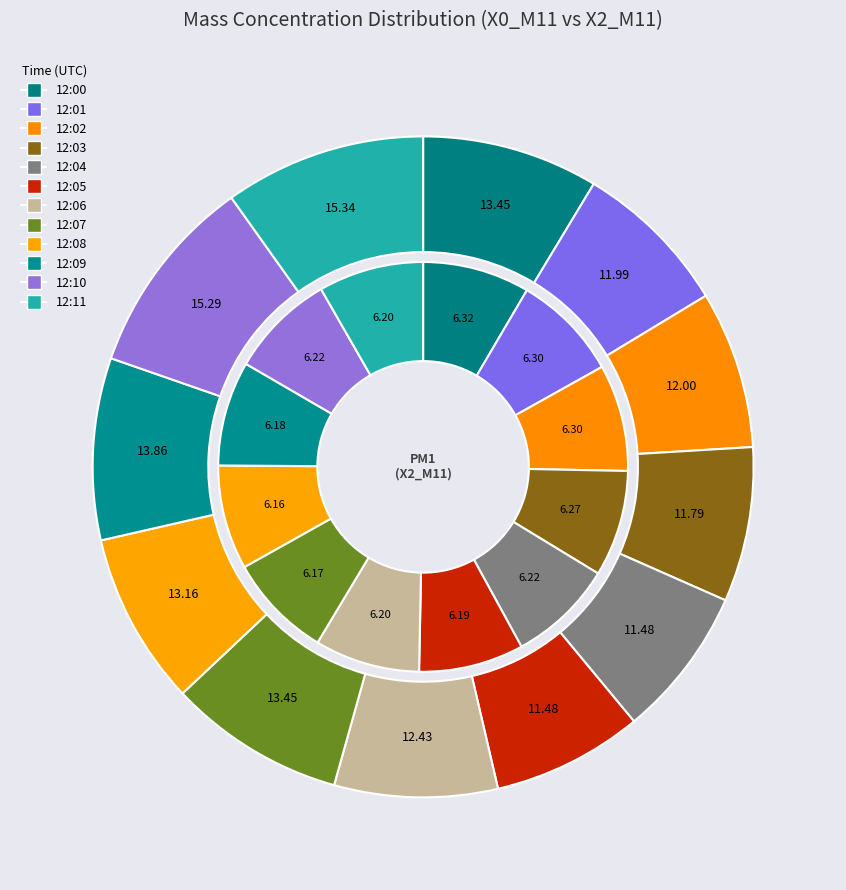

What percentage is the 12:10 slice, to the nearest percent?

10%